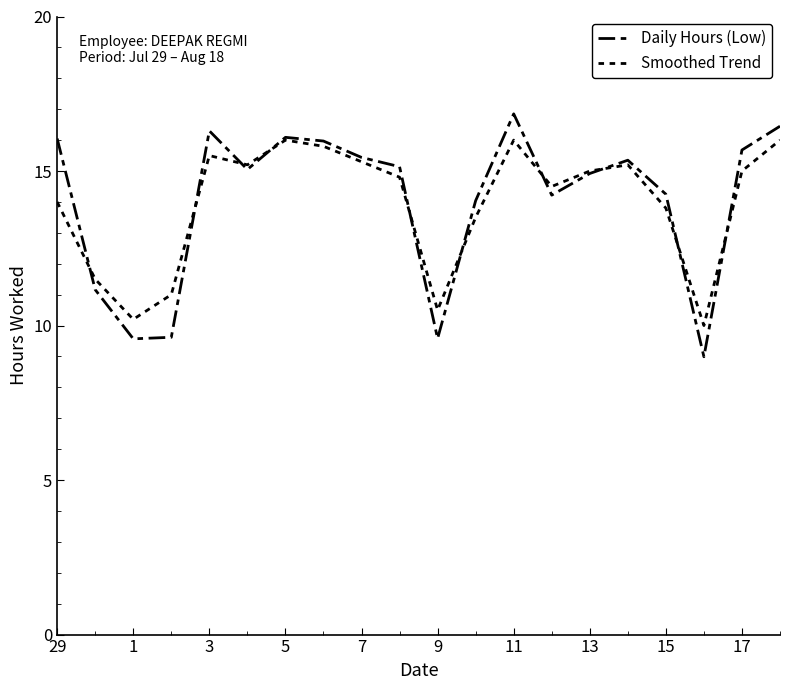

How many lines are shown in the chart?

2